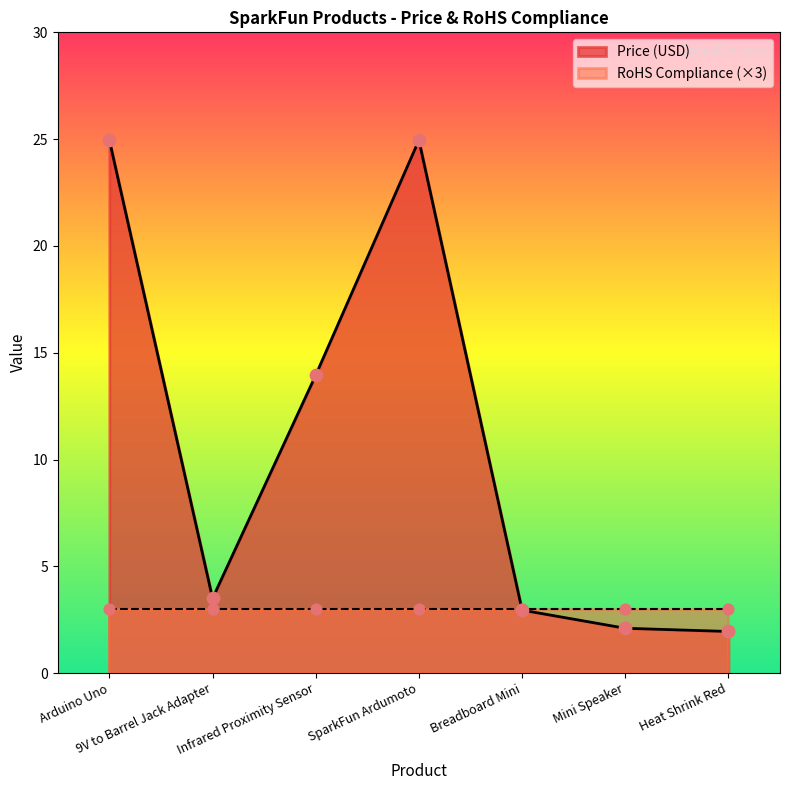

Between Arduino Uno and Infrared Proximity Sensor, which is larger?

Arduino Uno